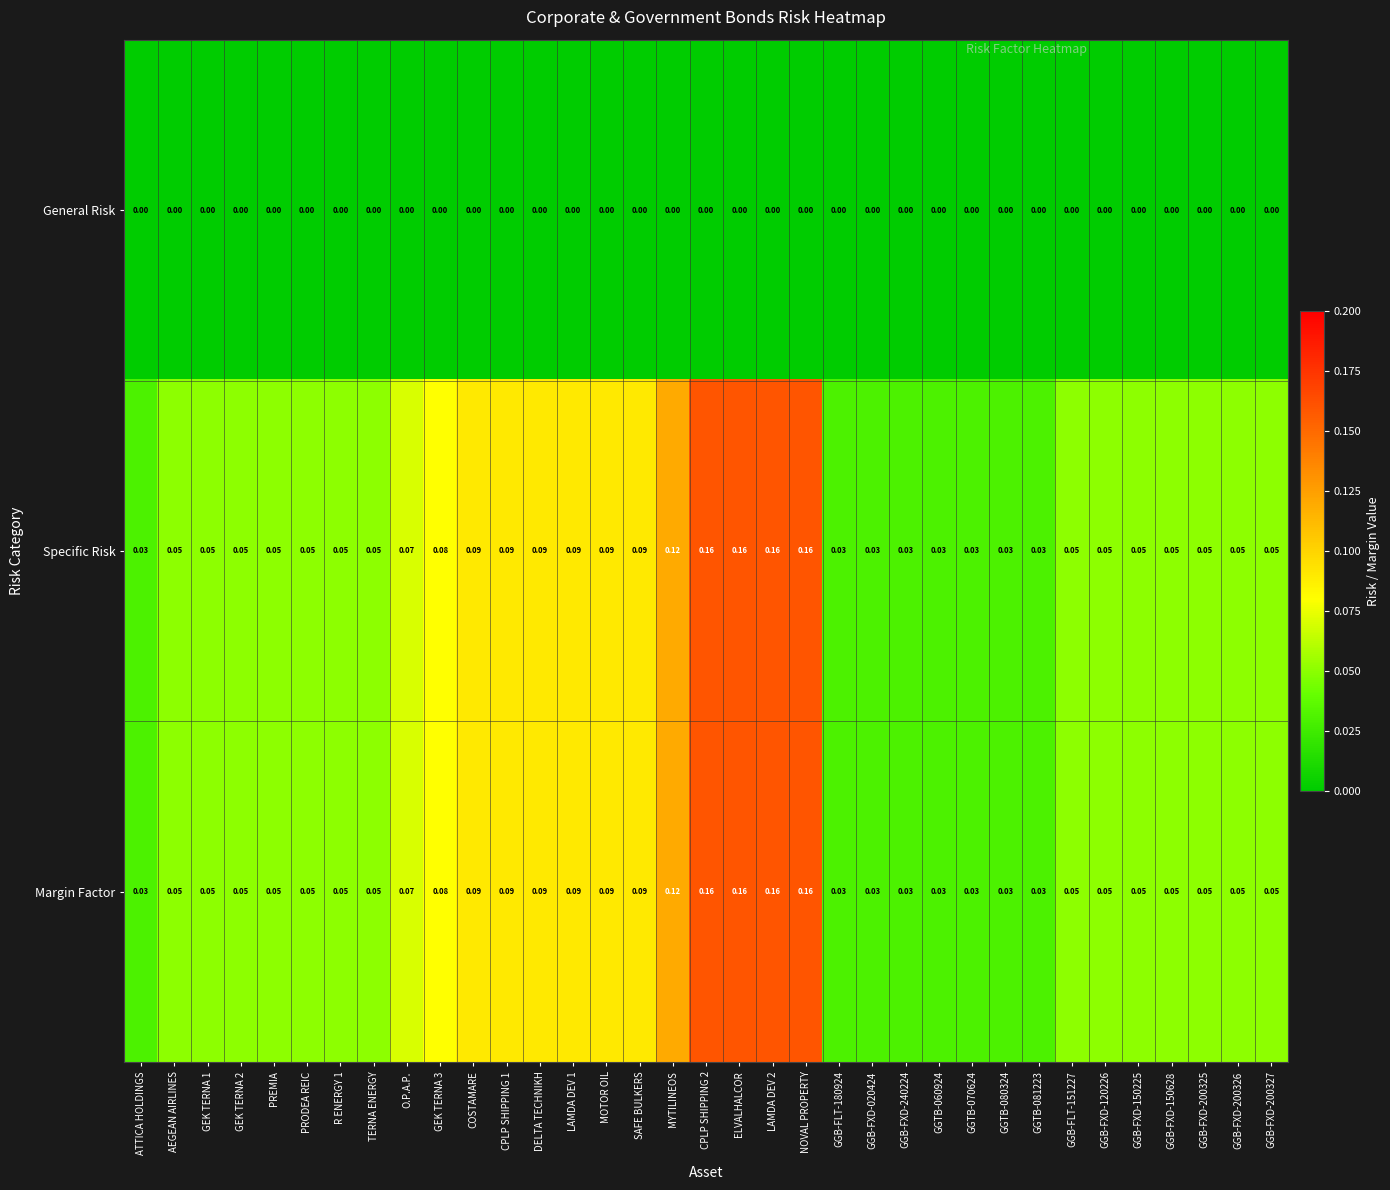

At which category is the sum across all series the highest?

CPLP SHIPPING 2